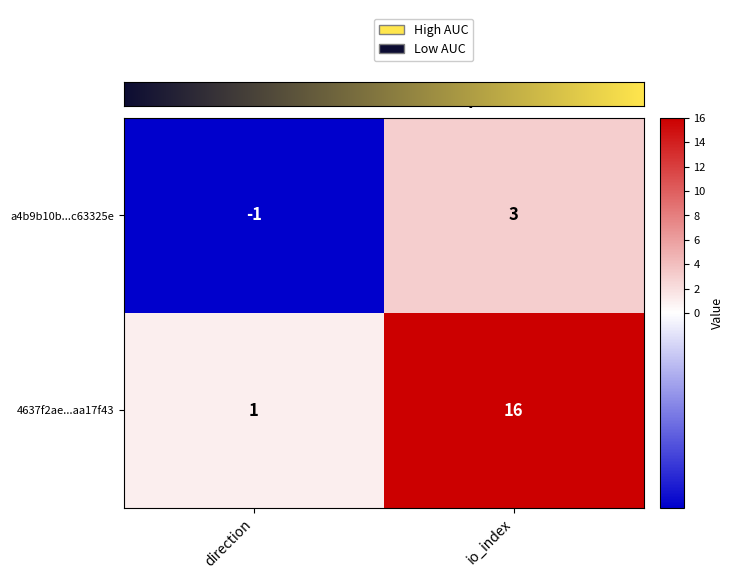

List the labels in order of a4b9b10b...c63325e value, smallest first.

direction, io_index